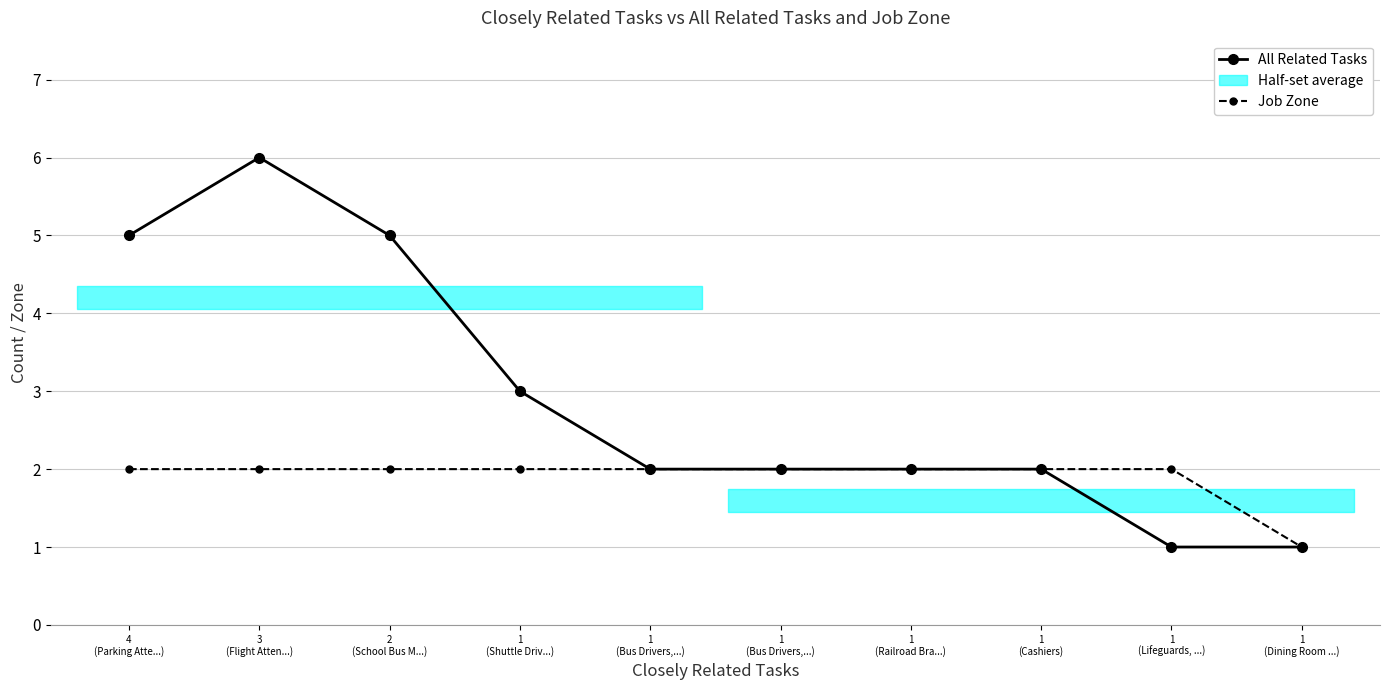

What is the label of the 8th point from the left?

1
(Cashiers)